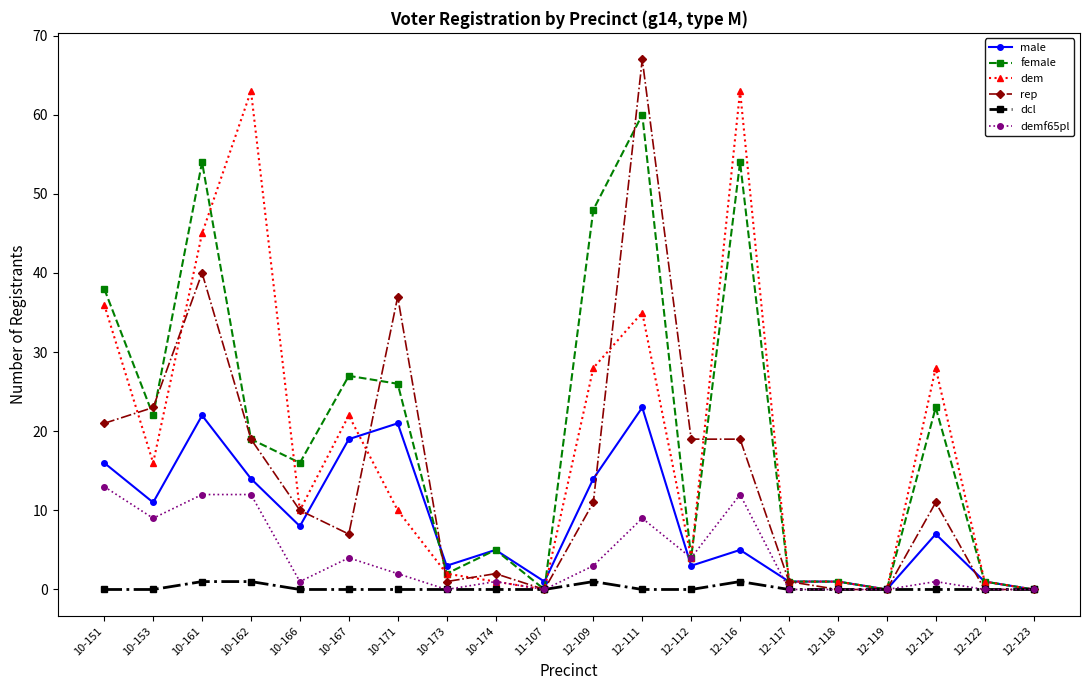

How many lines are shown in the chart?

6